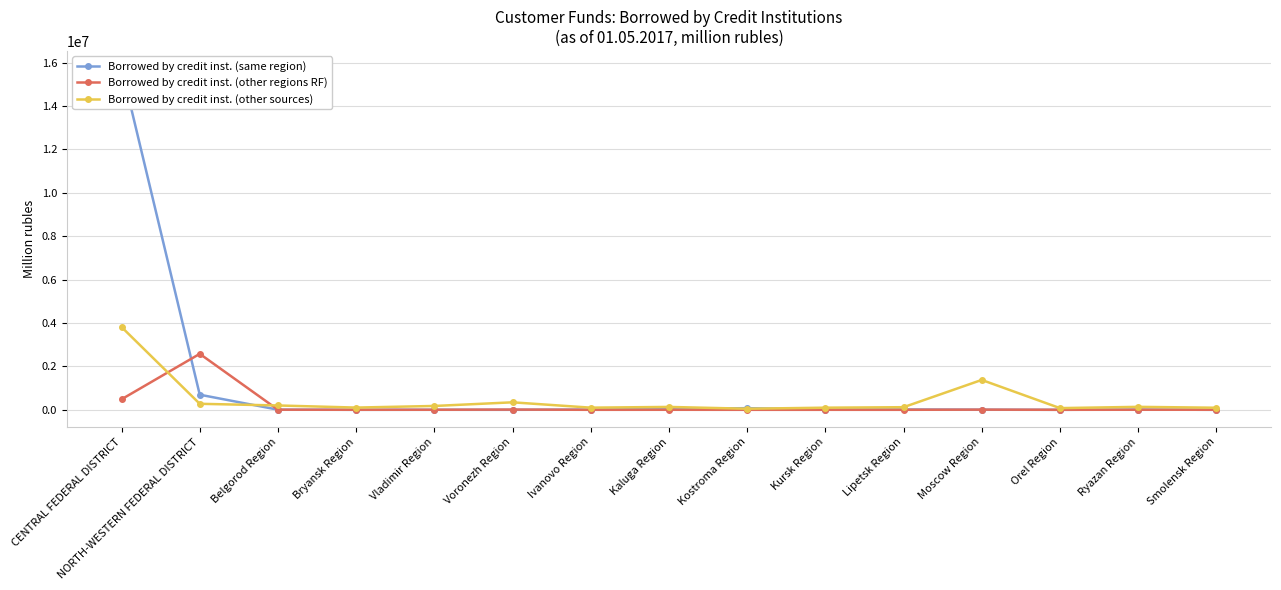

What position from the left is Kaluga Region?

8